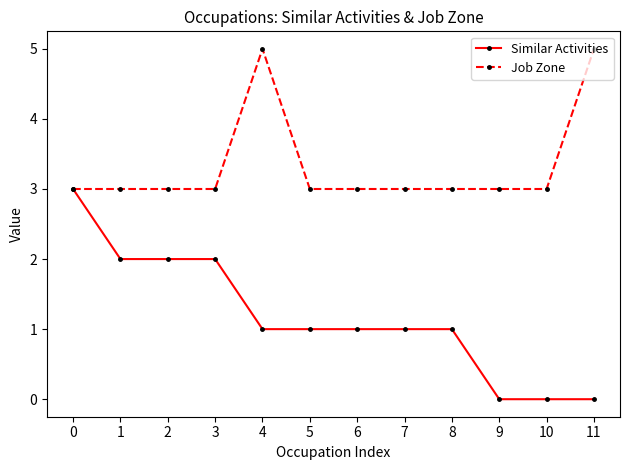

True or false: Job Zone has a value of 3 at 2.

True